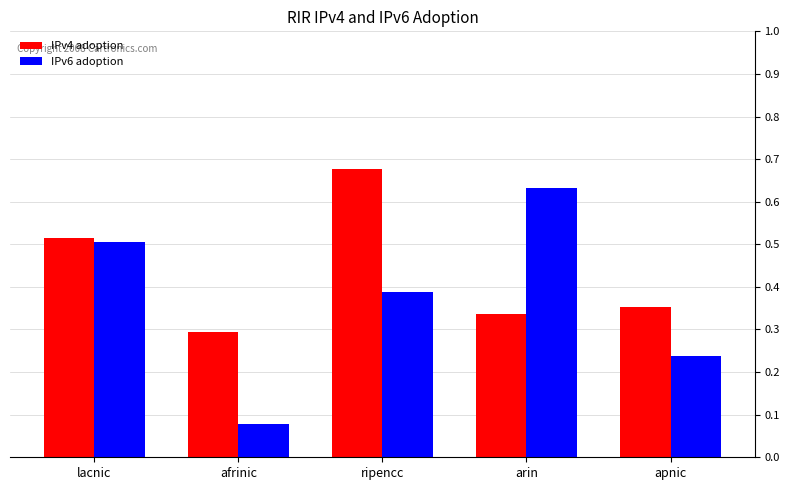

Between ripencc and arin, which series saw the biggest shift?

IPv4 adoption